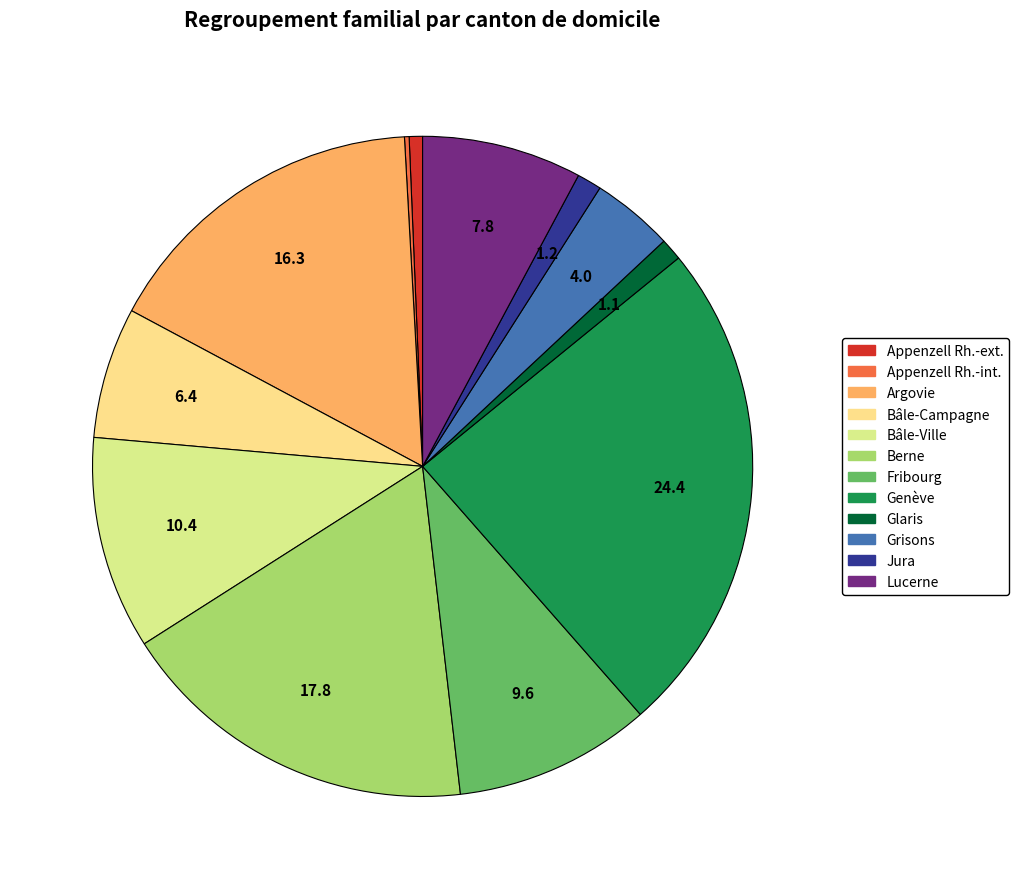

To the nearest percent, what is the combined percentage of Lucerne and Argovie?

24%